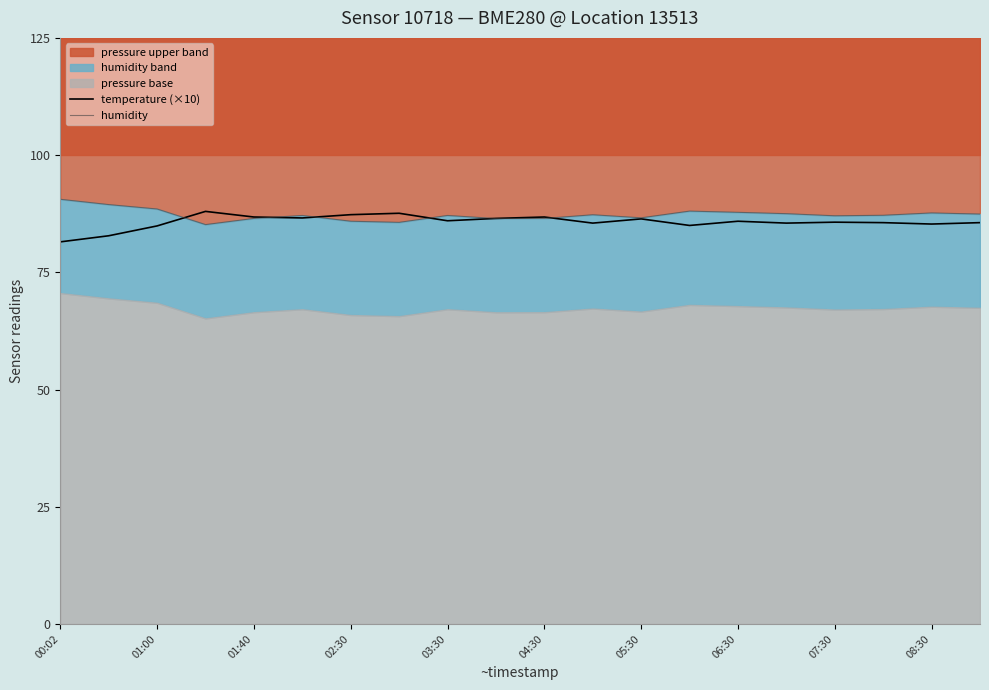

True or false: temperature (×10) has a value of 123.8 at 03:30.

False